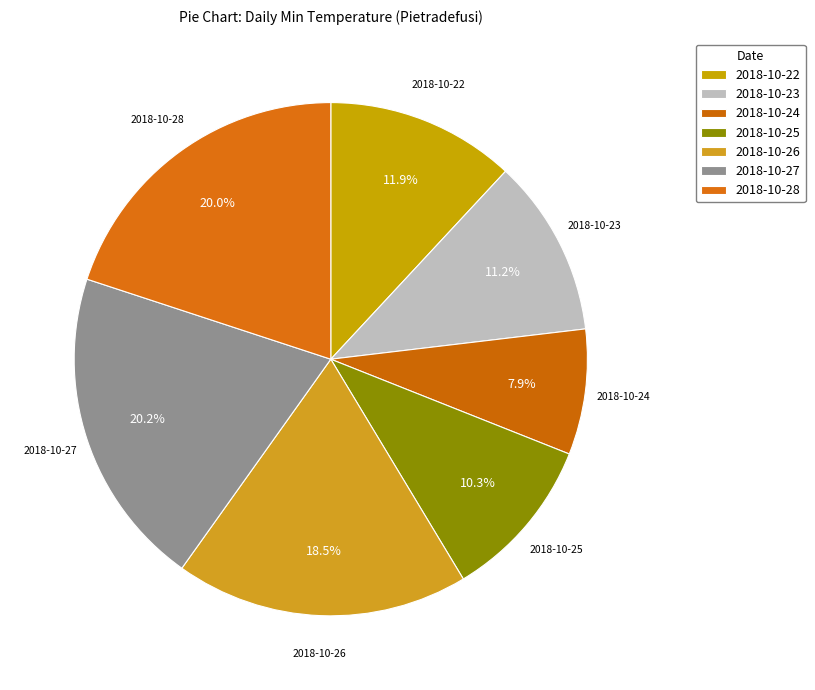

Count the number of slices in the pie.

7